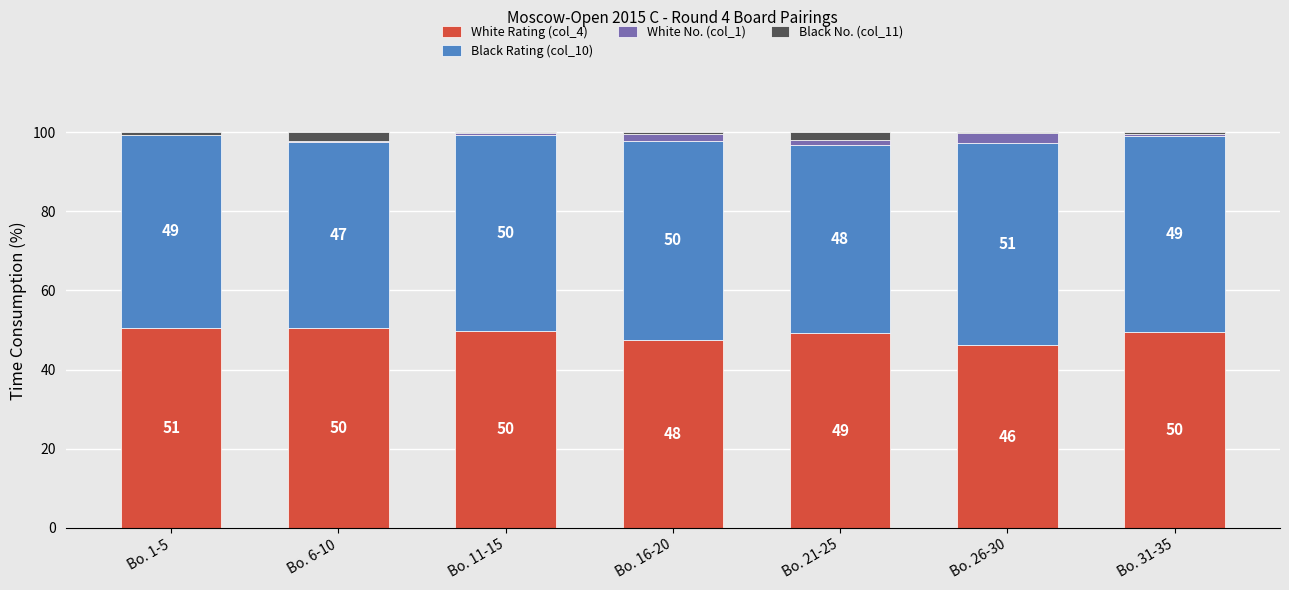

What value does the White Rating (col_4) series have at Bo. 21-25?

49.2